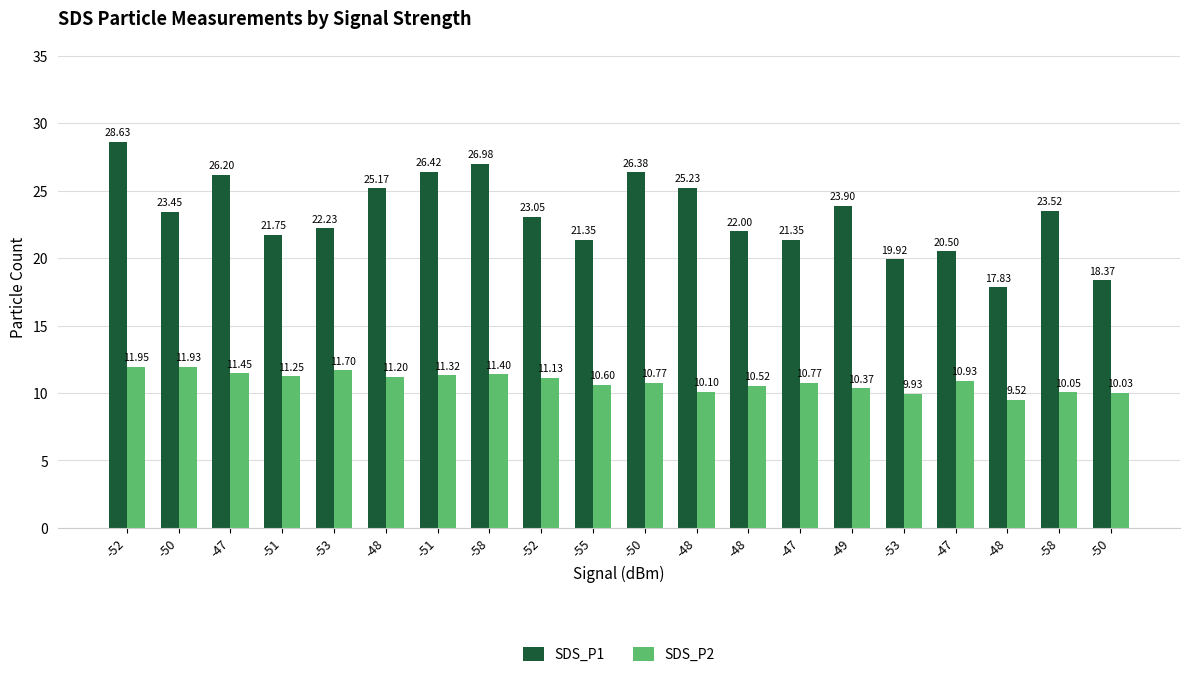

The value of SDS_P2 at -48 is 11.2. True or false?

True